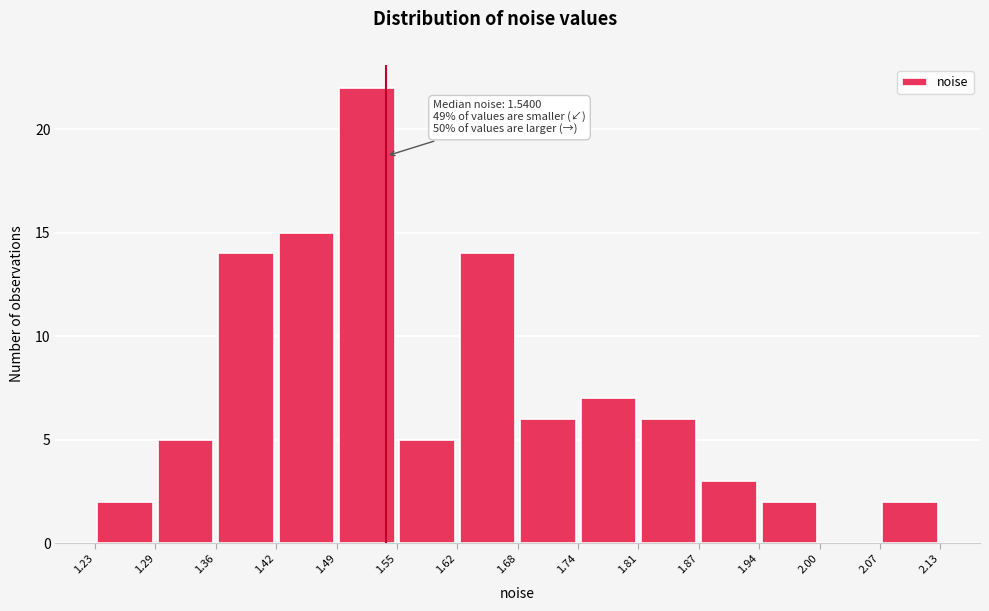

Over which range of the x-axis is the bar tallest?

1.49 to 1.55